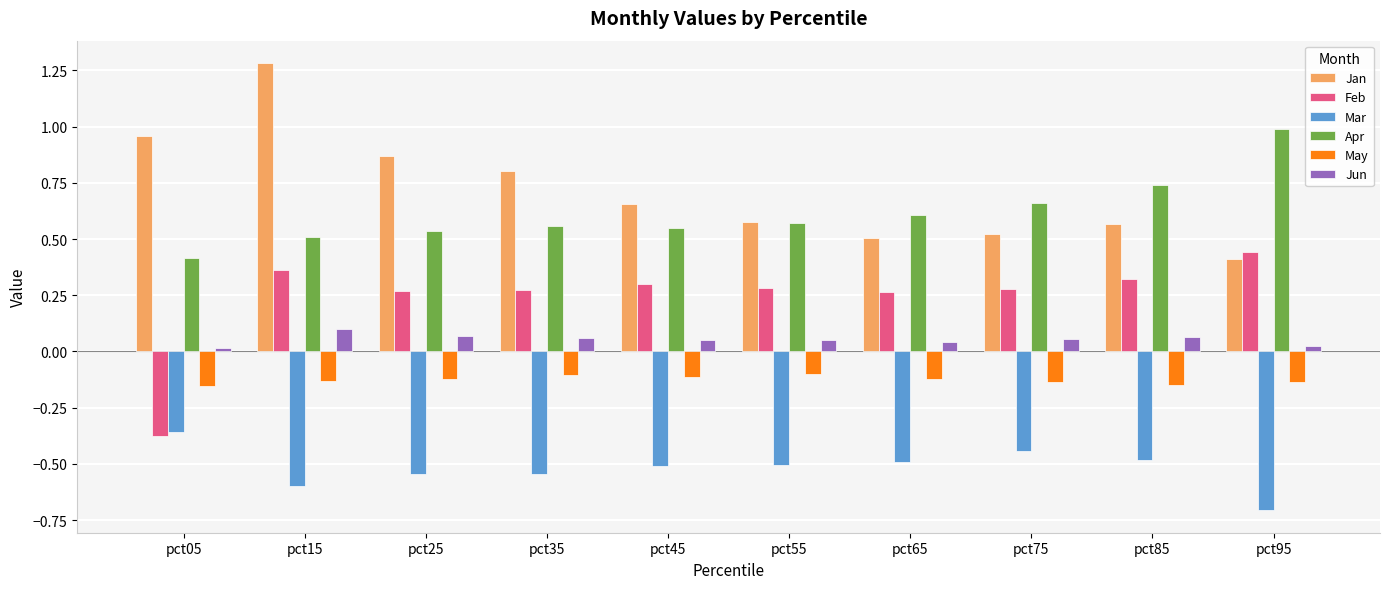

What is the sum of all Jan values?

7.2